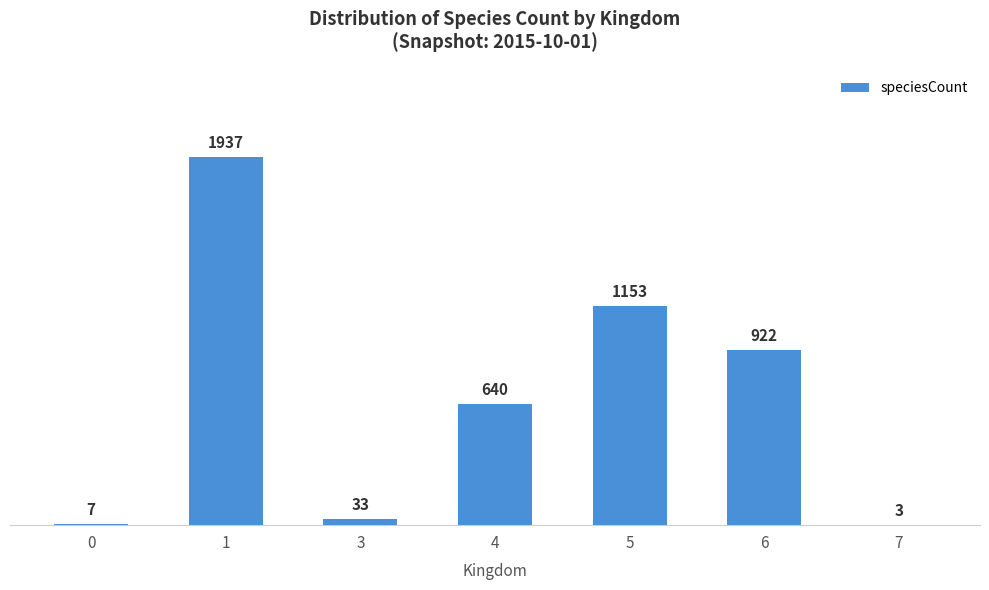

Where is the data nearest to the value 970?

6